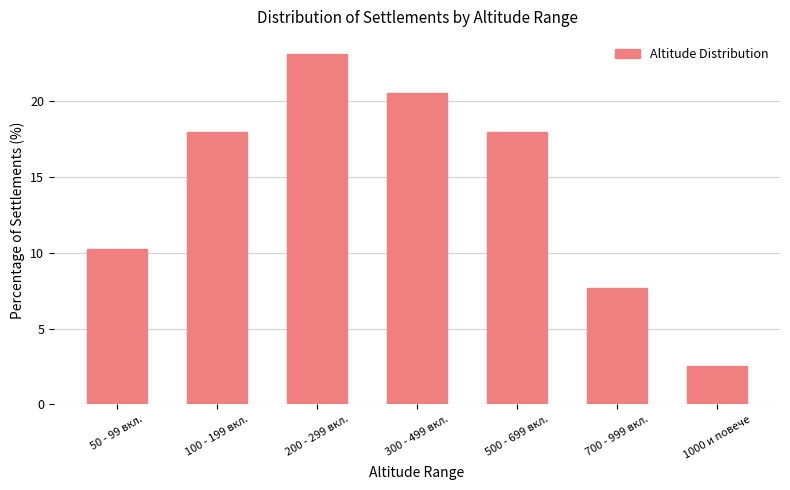

What is the maximum value shown in the chart?

23.1